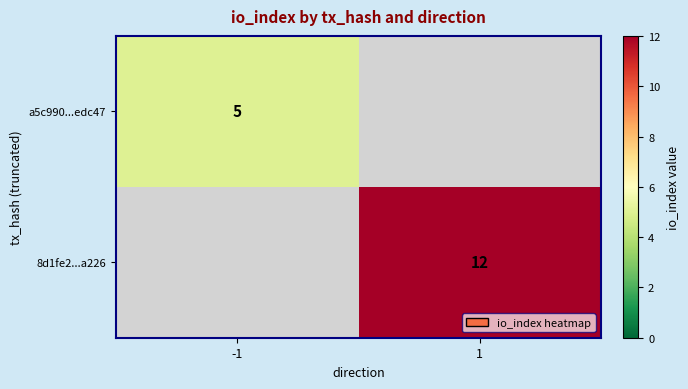

The 8d1fe2...a226 series shows 12 at 1. True or false?

True